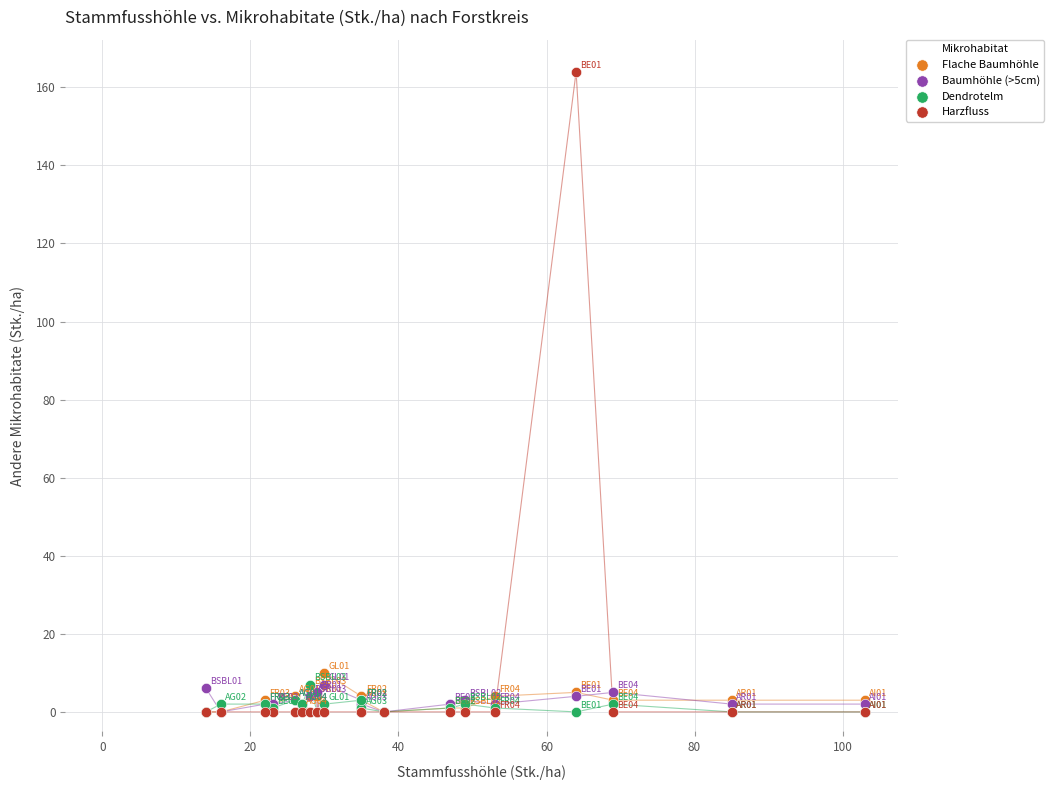

What are all the series names shown in the legend?

Flache Baumhöhle, Baumhöhle (>5cm), Dendrotelm, Harzfluss